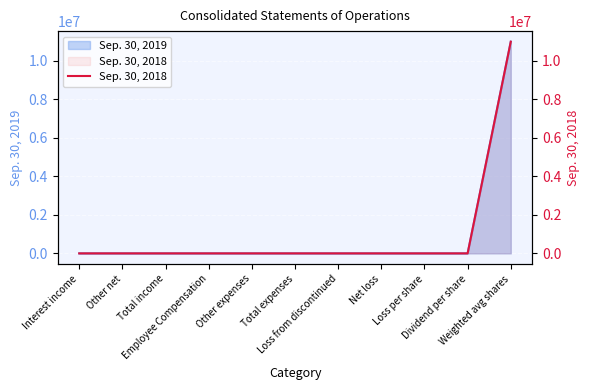

The value at Total expenses is 0. True or false?

True